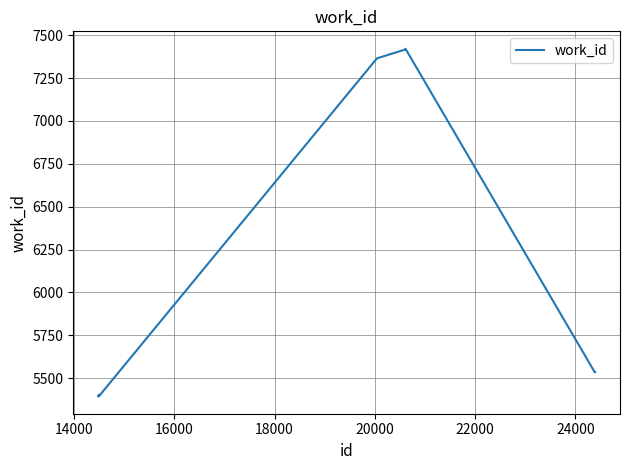

What is the minimum value shown in the chart?

5394